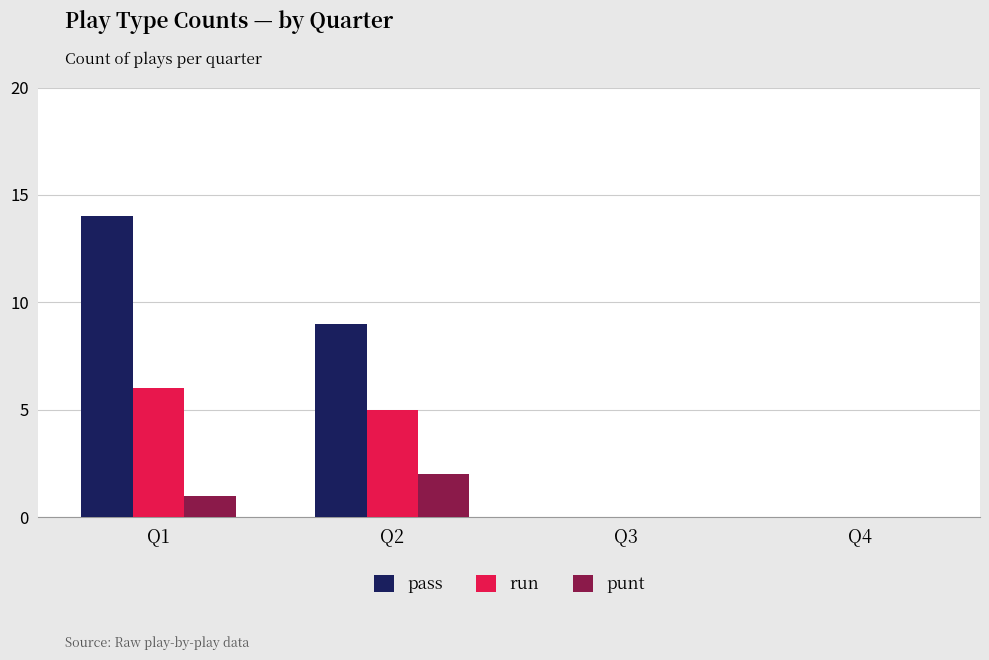

How many series are shown in this chart?

3